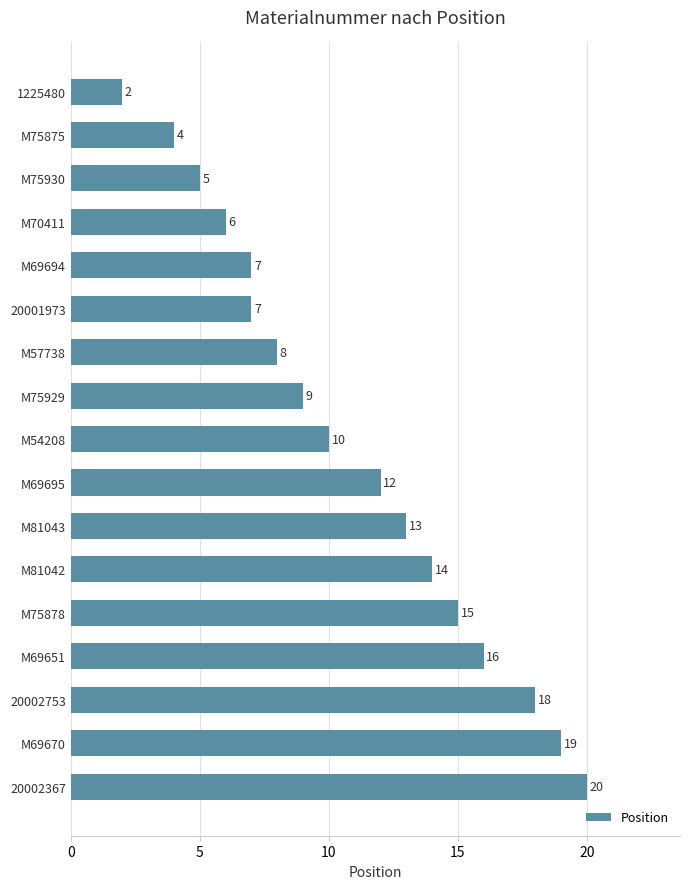

What position from the top is M69651?

14